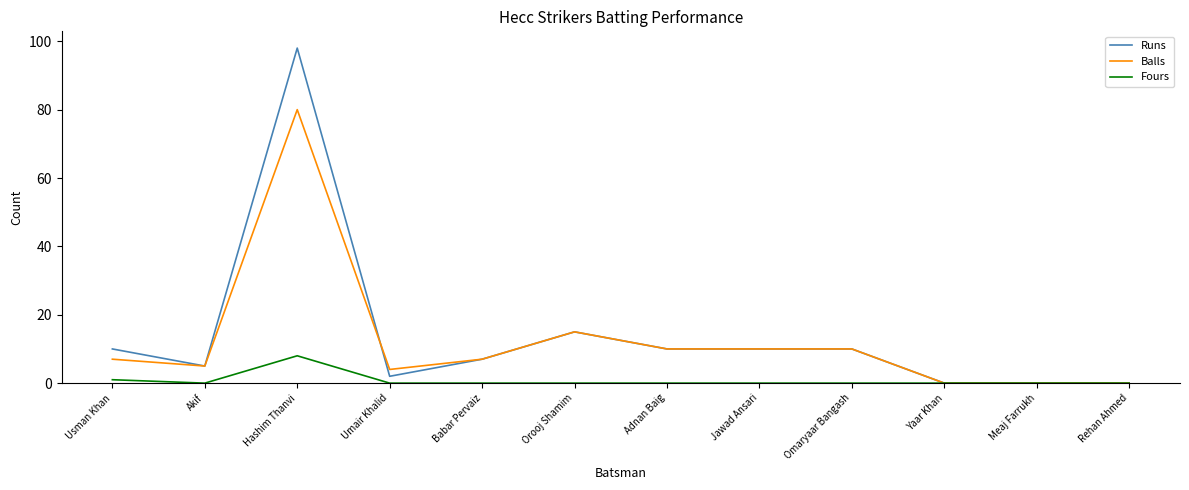

What is the total value across all series at Jawad Ansari?

20